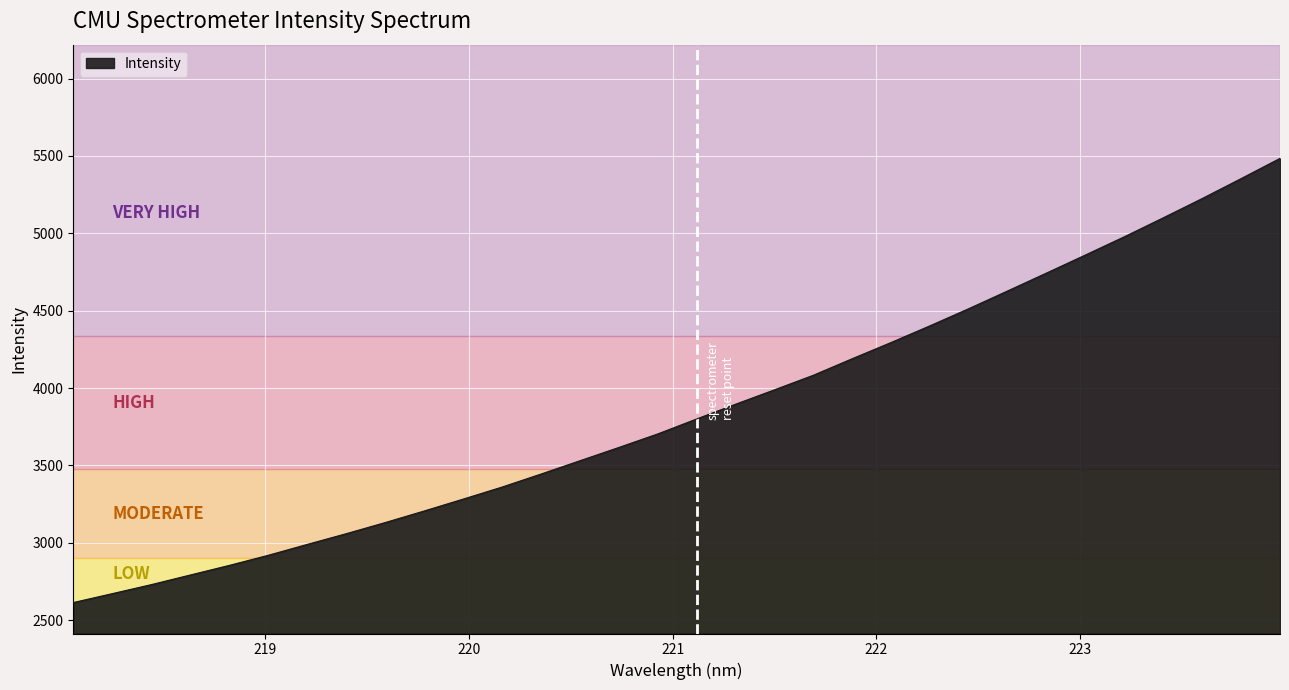

What is the minimum value shown in the chart?

2613.9